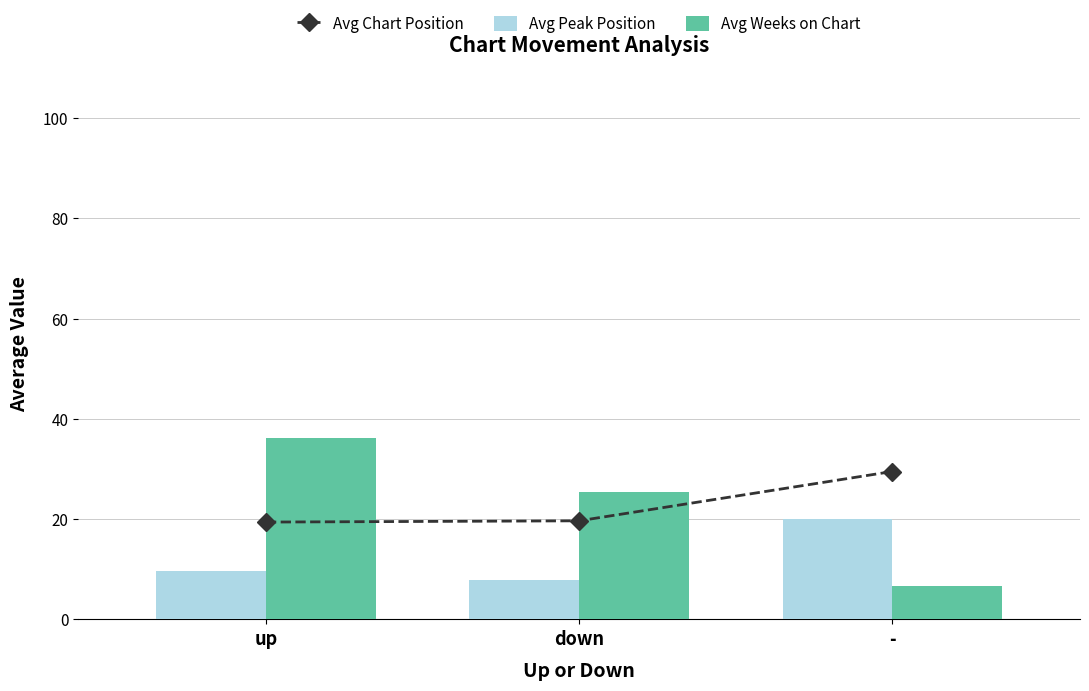

What is the spread (max minus min) of values at up?

26.4